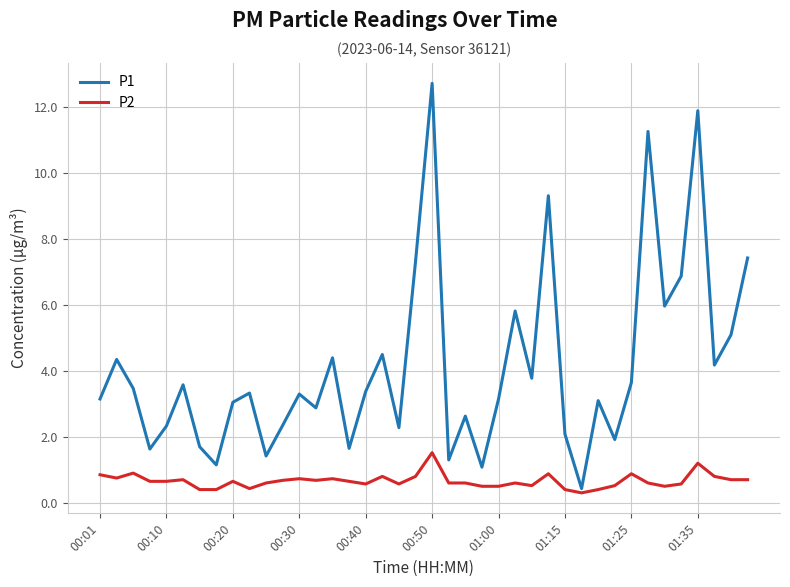

Which series has the widest spread of values?

P1